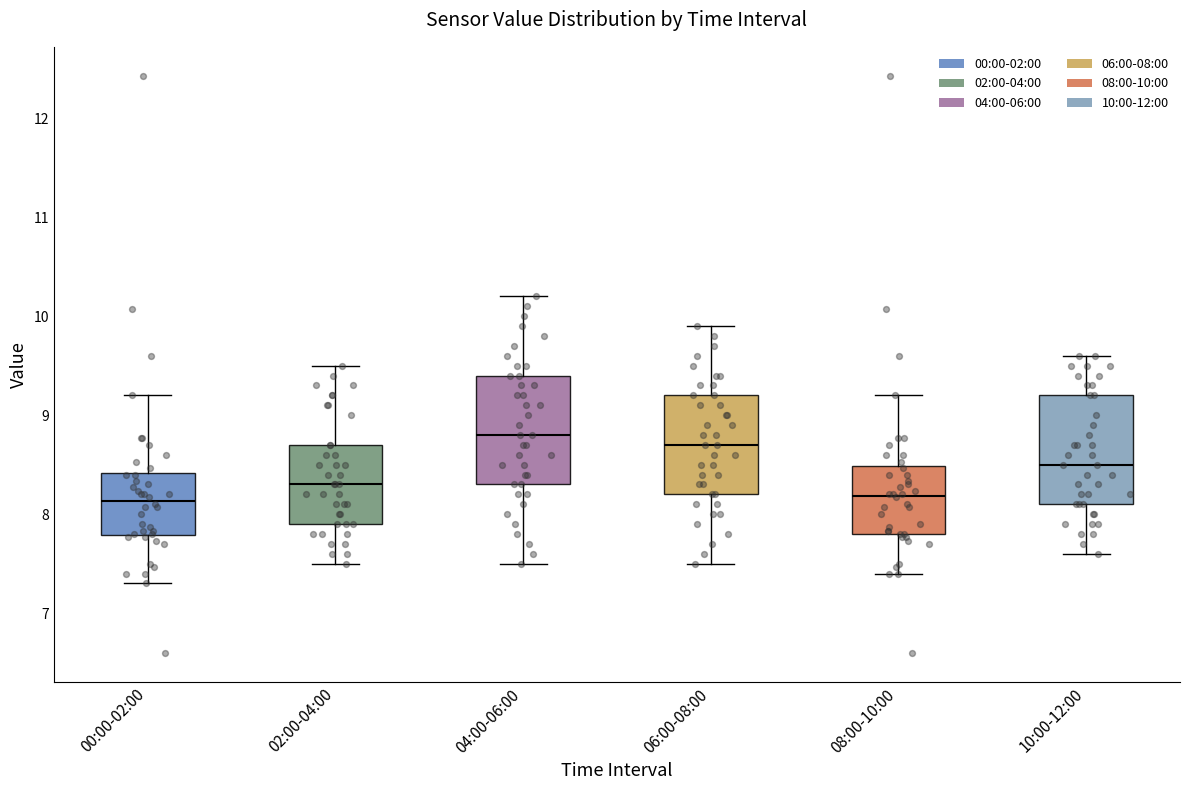

Reading left to right, transcribe this box plot: for each box, give where its median line is, the range the box spans, and where its two whiskers end, as read against the y-axis. The values are not printed on the chart, so give them approximately, as read against the axis.

00:00-02:00: median 8.1, box 7.8 to 8.4, whiskers 7.3 to 9.2
02:00-04:00: median 8.3, box 7.9 to 8.7, whiskers 7.5 to 9.5
04:00-06:00: median 8.8, box 8.3 to 9.4, whiskers 7.5 to 10.2
06:00-08:00: median 8.7, box 8.2 to 9.2, whiskers 7.5 to 9.9
08:00-10:00: median 8.2, box 7.8 to 8.5, whiskers 7.4 to 9.2
10:00-12:00: median 8.5, box 8.1 to 9.2, whiskers 7.6 to 9.6